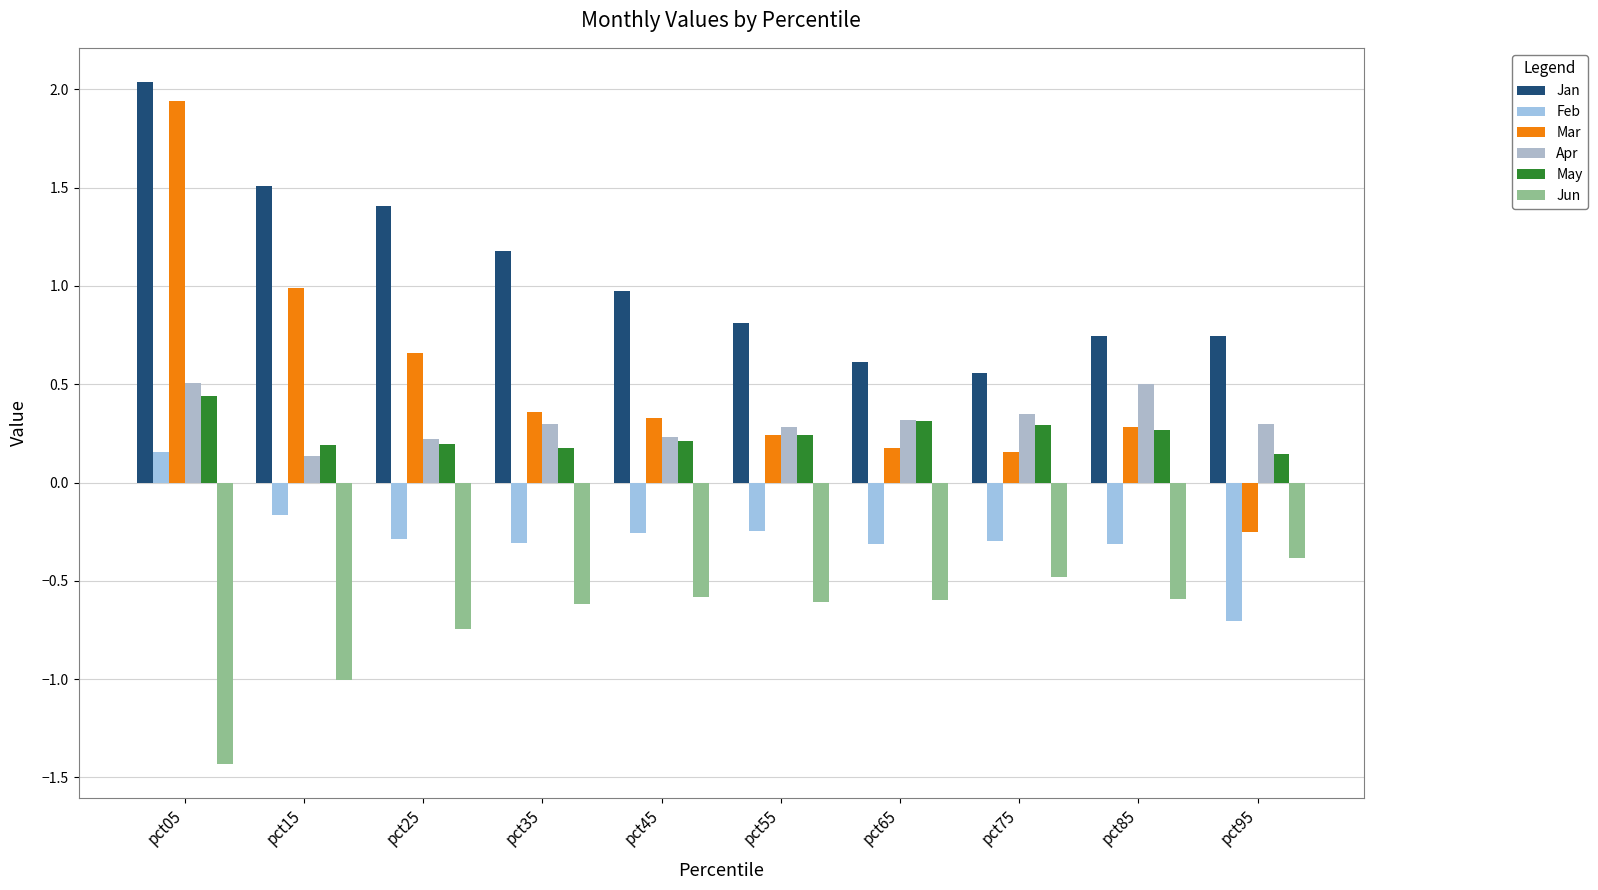

Read the Feb value at pct55.

-0.2